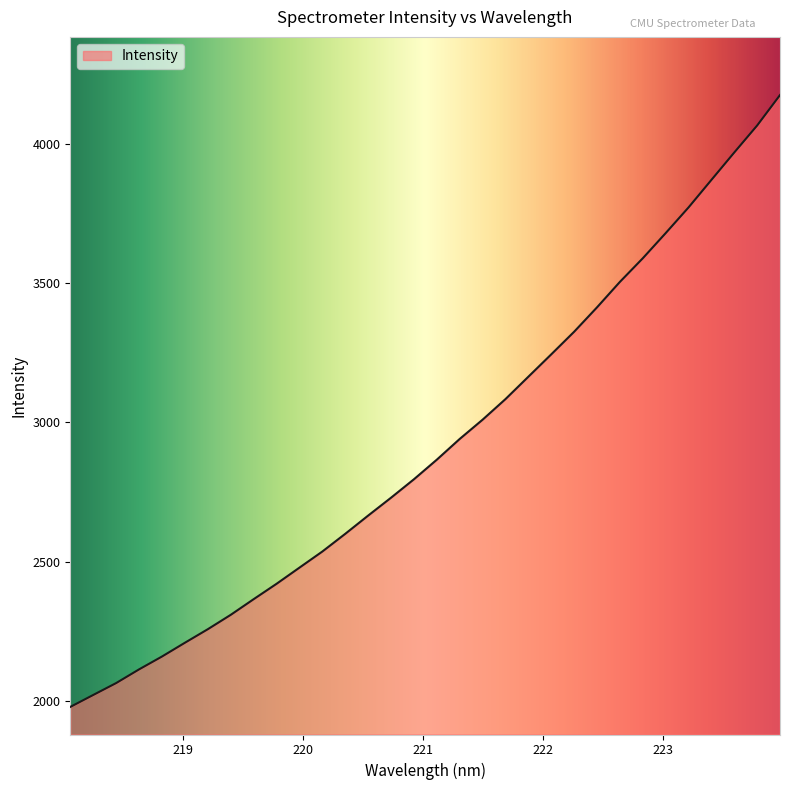

What is the maximum value shown in the chart?

4174.4